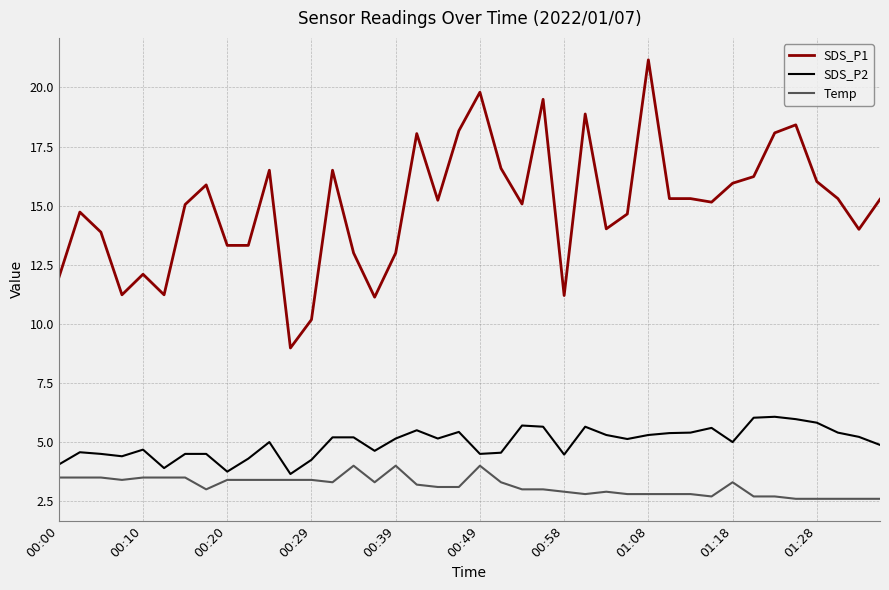

Which series has the widest spread of values?

SDS_P1